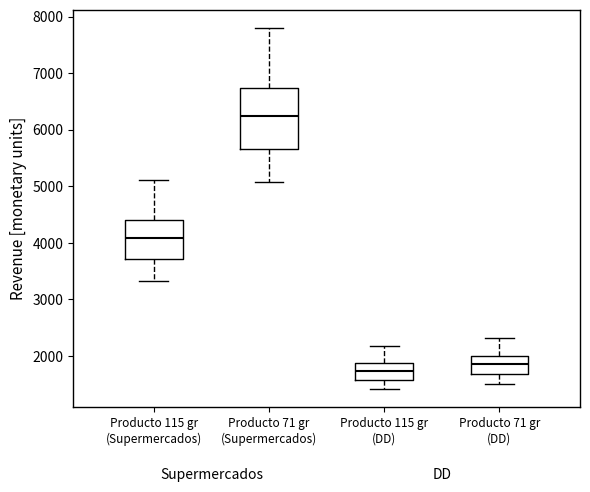

Reading left to right, read every box against the y-axis: the position of its median line, the range the box covers, and the ends of its whiskers. The values are not printed on the chart, so give them approximately, as read against the axis.

Producto 115 gr (Supermercados): median 4100, box 3700 to 4400, whiskers 3300 to 5100
Producto 71 gr (Supermercados): median 6200, box 5700 to 6700, whiskers 5100 to 7800
Producto 115 gr (DD): median 1700, box 1600 to 1900, whiskers 1400 to 2200
Producto 71 gr (DD): median 1900, box 1700 to 2000, whiskers 1500 to 2300